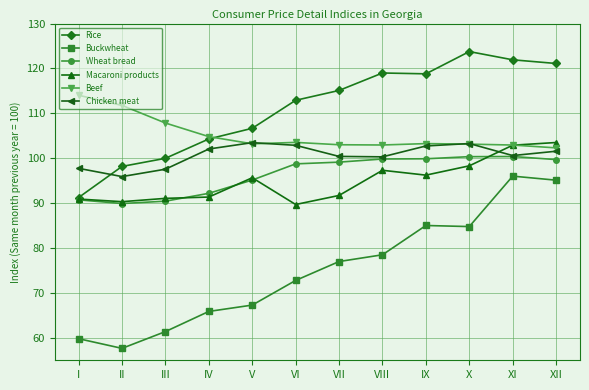

What is the approximate value of Macaroni products at IV?

91.4